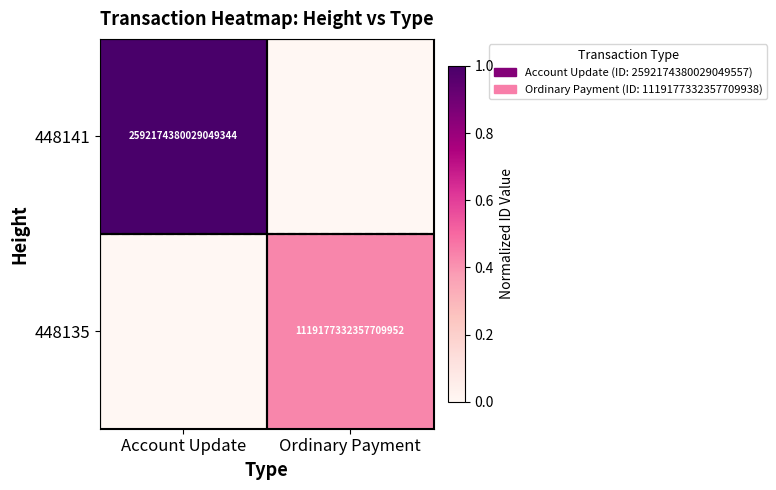

What is the sum of the 448135 values at Account Update and Ordinary Payment?

0.4